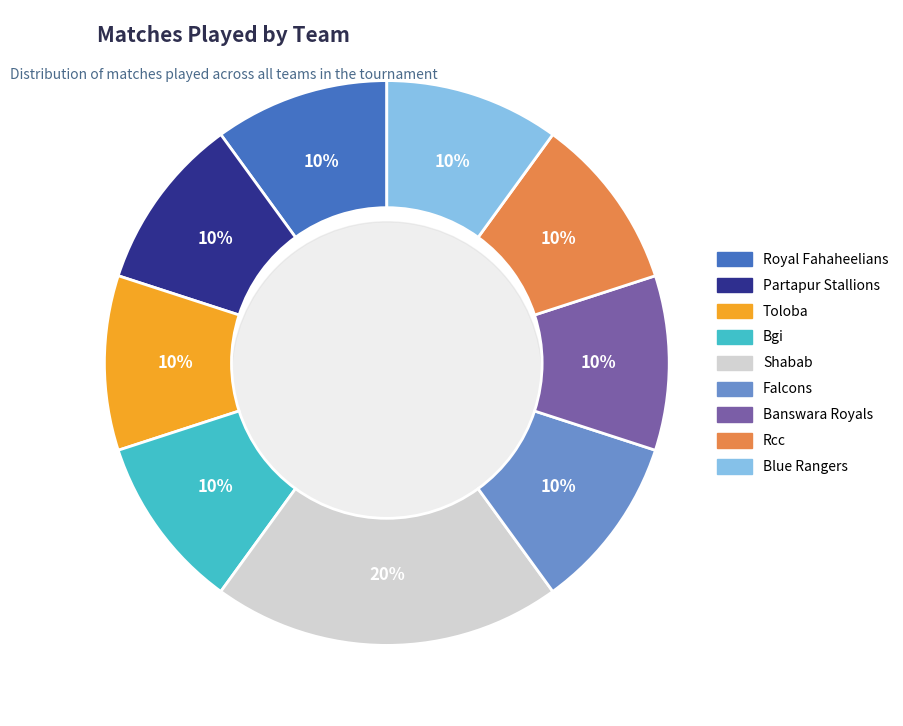

How many slices are in this pie chart?

9